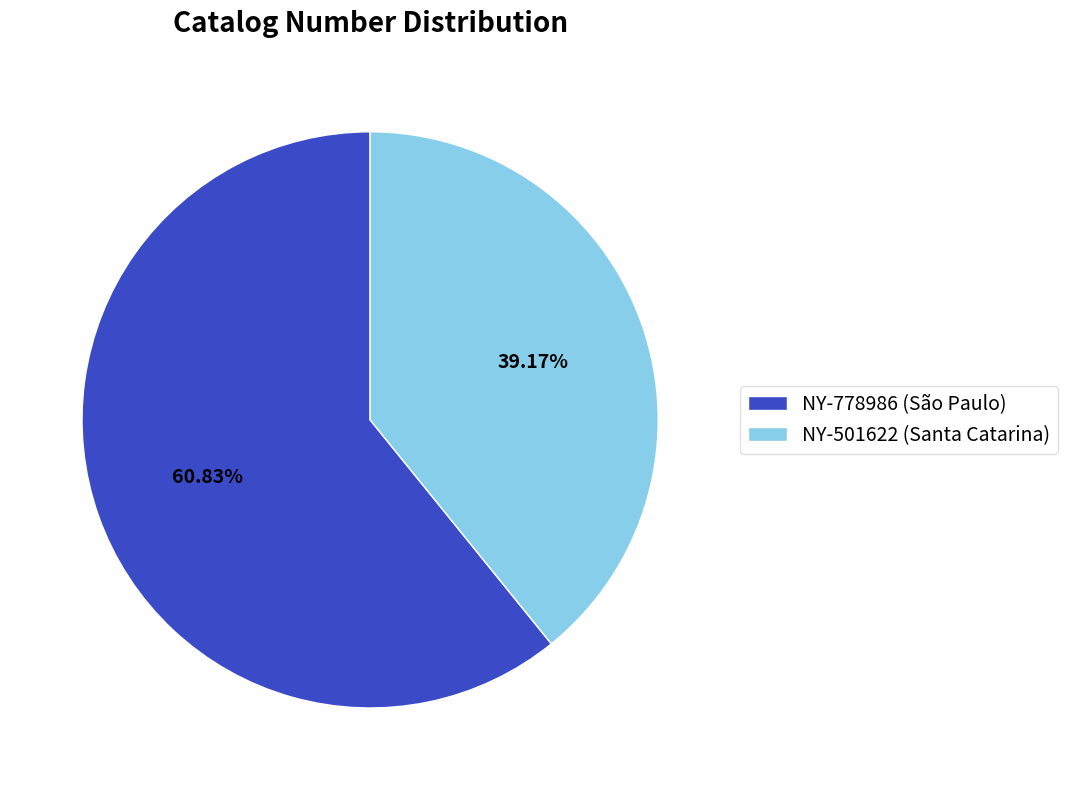

Count the number of slices in the pie.

2